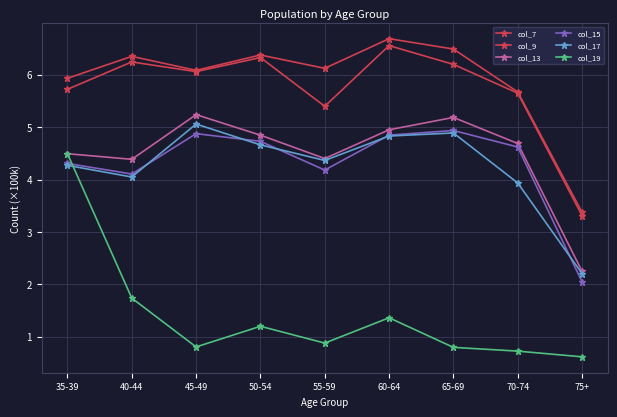

How many data points in col_9 are above 6?

5